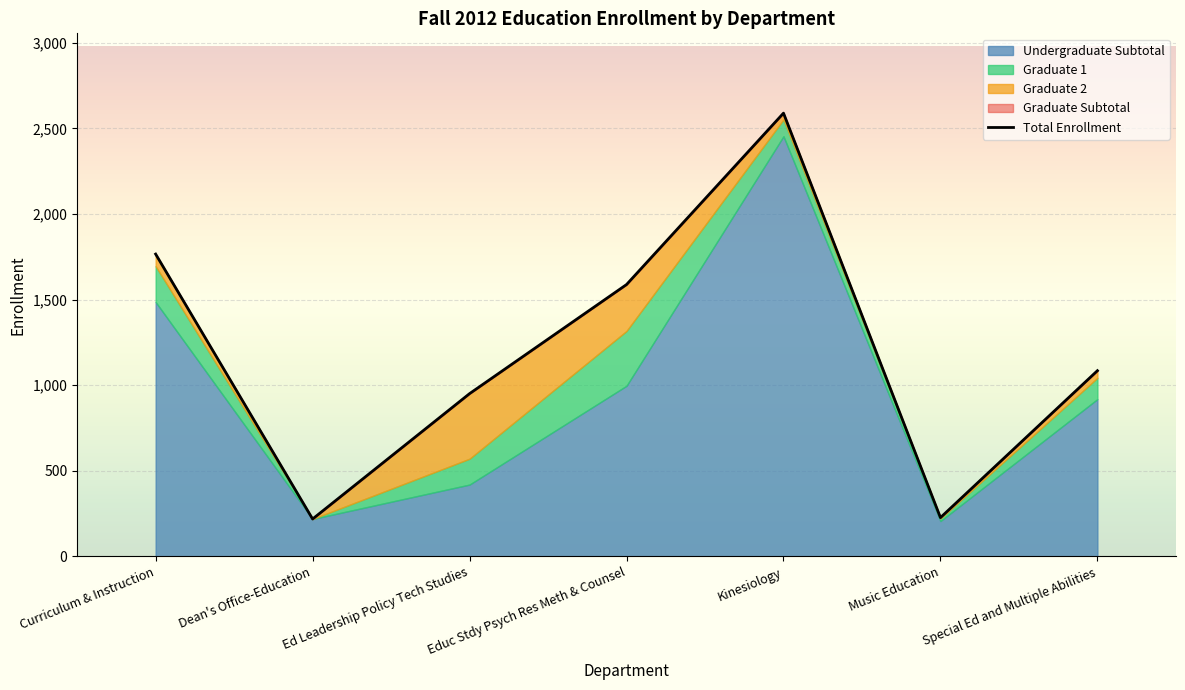

Approximately how many times larger is the value at Kinesiology compared to Special Ed and Multiple Abilities?

2.4